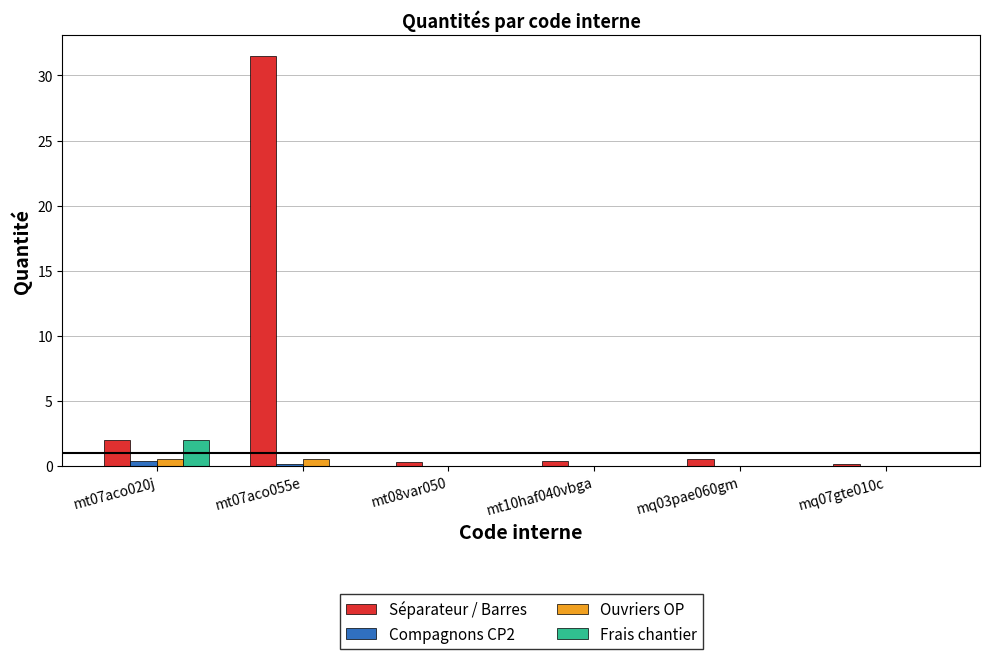

Where is Séparateur / Barres nearest to the value 15?

mt07aco020j